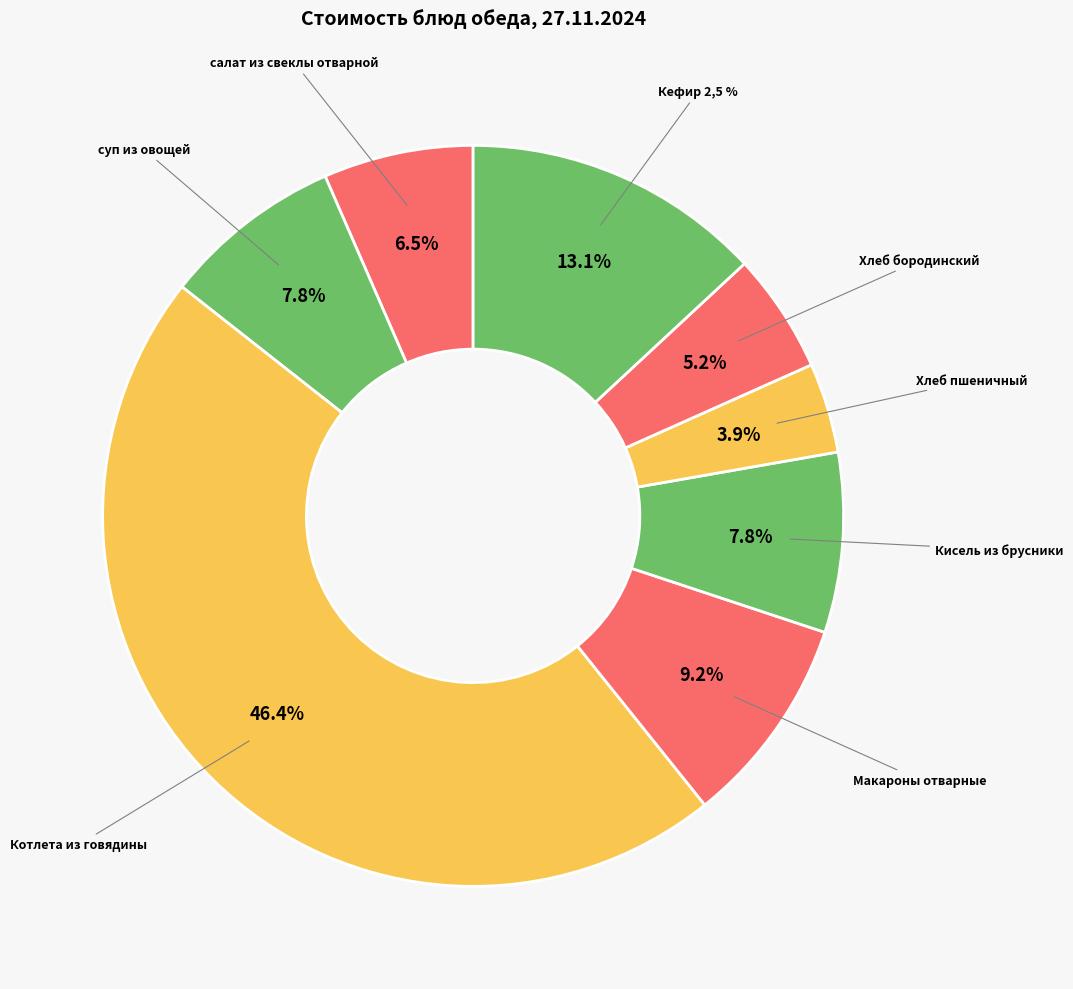

Does any single category account for the majority?

No